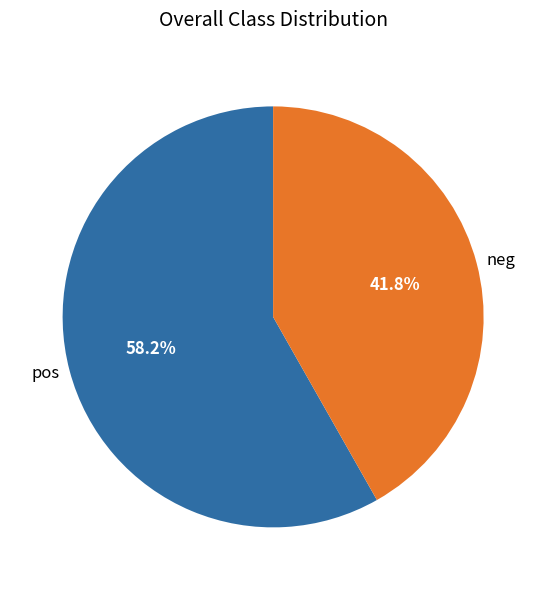

Which slice is the smallest?

neg